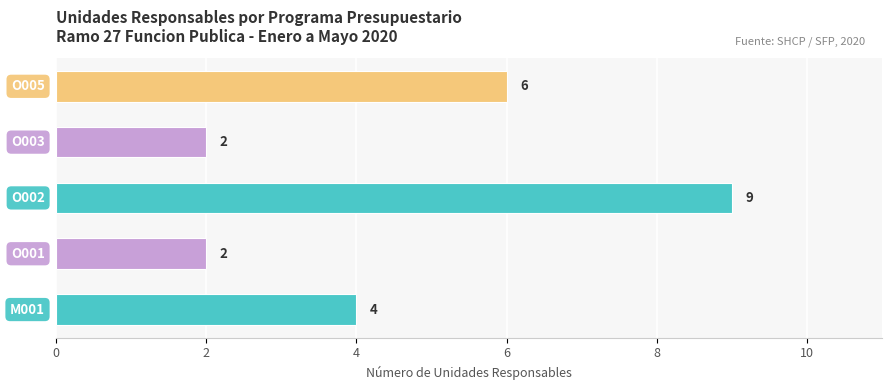

What is the greatest value displayed?

9